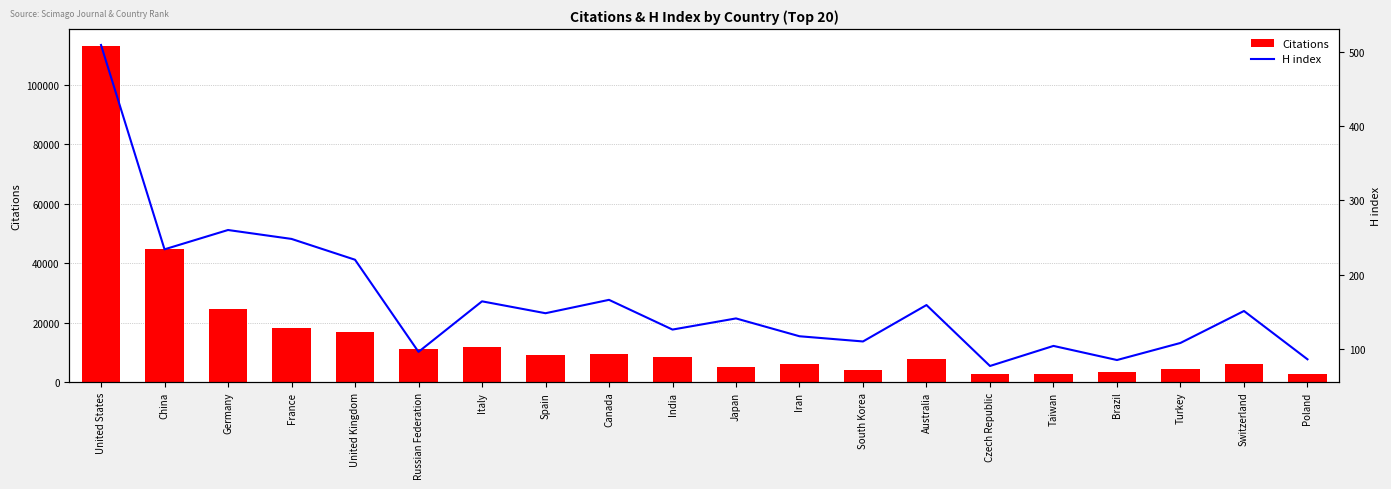

Is it true that Citations equals 4693 at Poland?

False